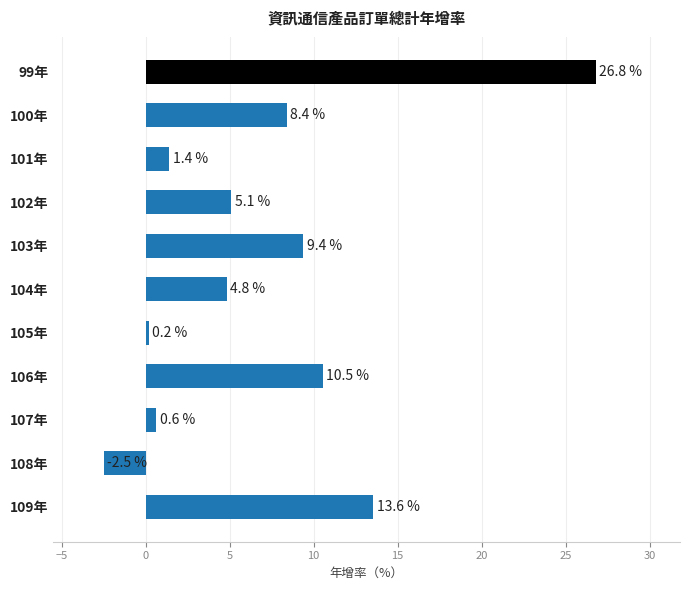

Reading top to bottom, transcribe all the data shown in this chart.

99年=26.8	100年=8.4	101年=1.4	102年=5.1	103年=9.4	104年=4.8	105年=0.2	106年=10.5	107年=0.6	108年=-2.5	109年=13.6